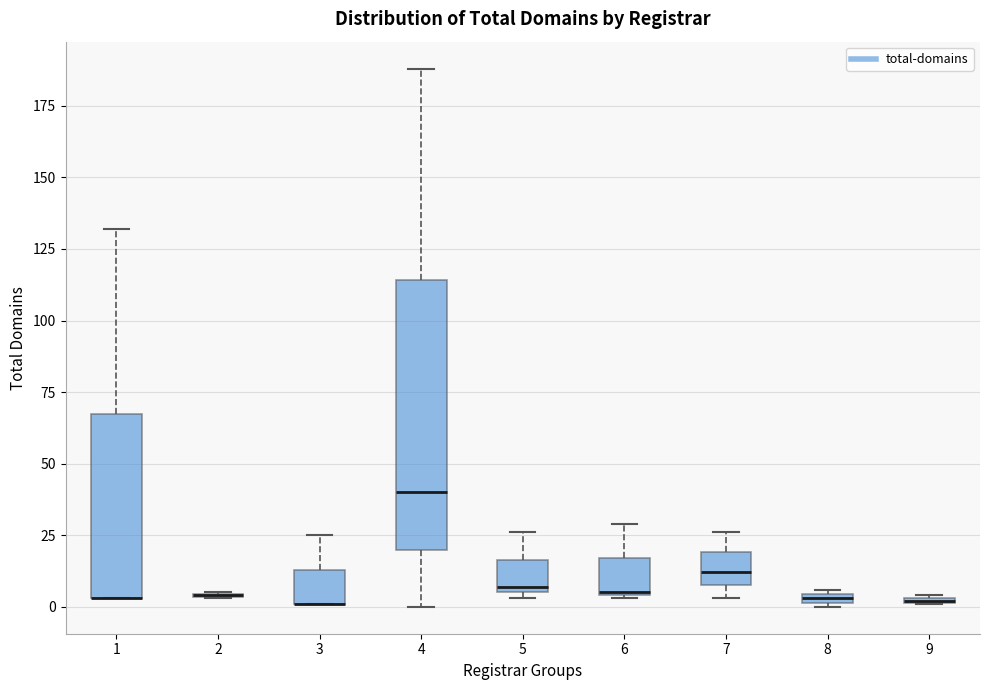

Comparing the boxes themselves (not the whiskers), which one is the tallest?

4